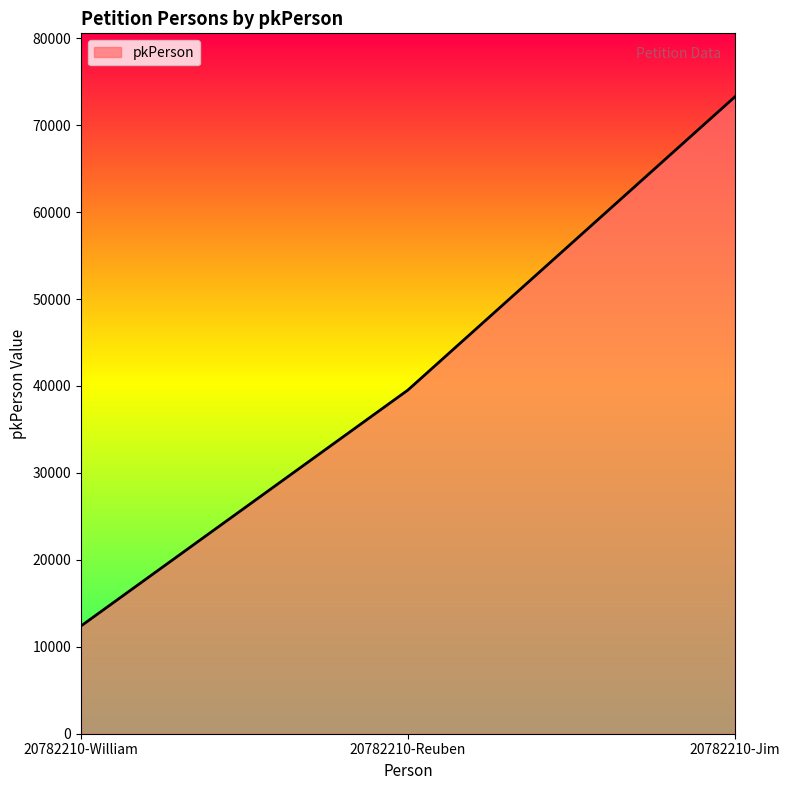

What is the sum of all values?

125159